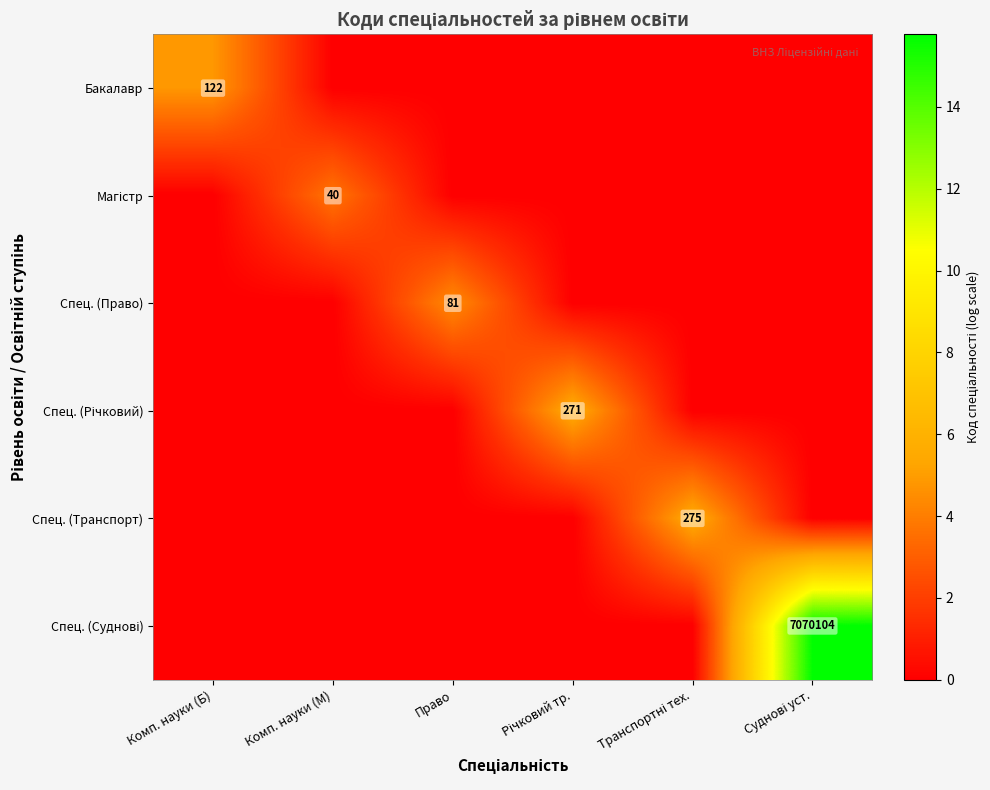

How many positive values does the Спец. (Суднові) series have?

1